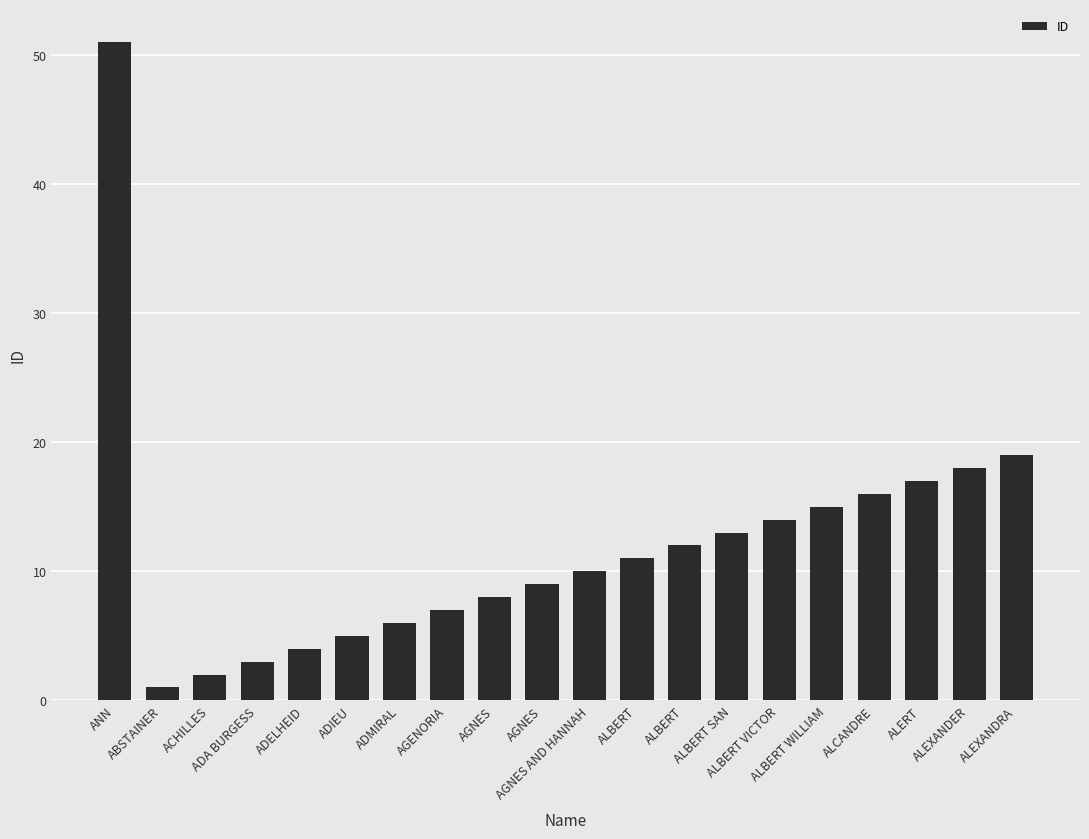

How many categories are shown in the chart?

20